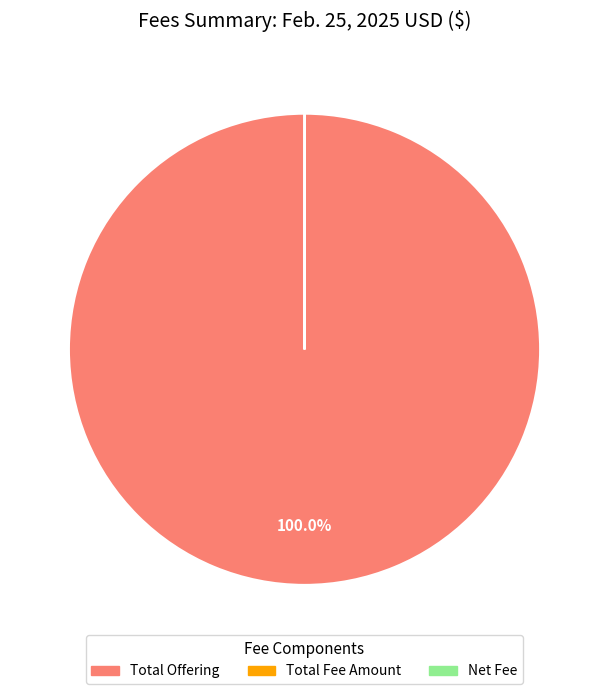

Does Total Offering represent more than half of the total?

Yes